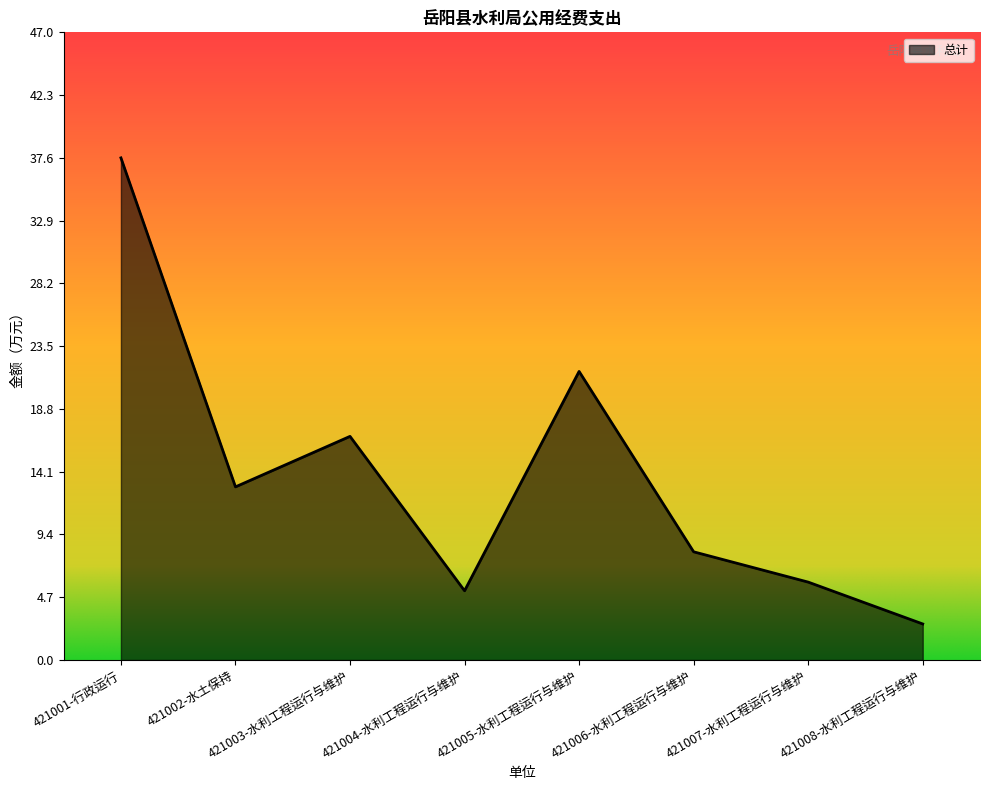

What is the change in value from 421002-水土保持 to 421004-水利工程运行与维护?

-7.8